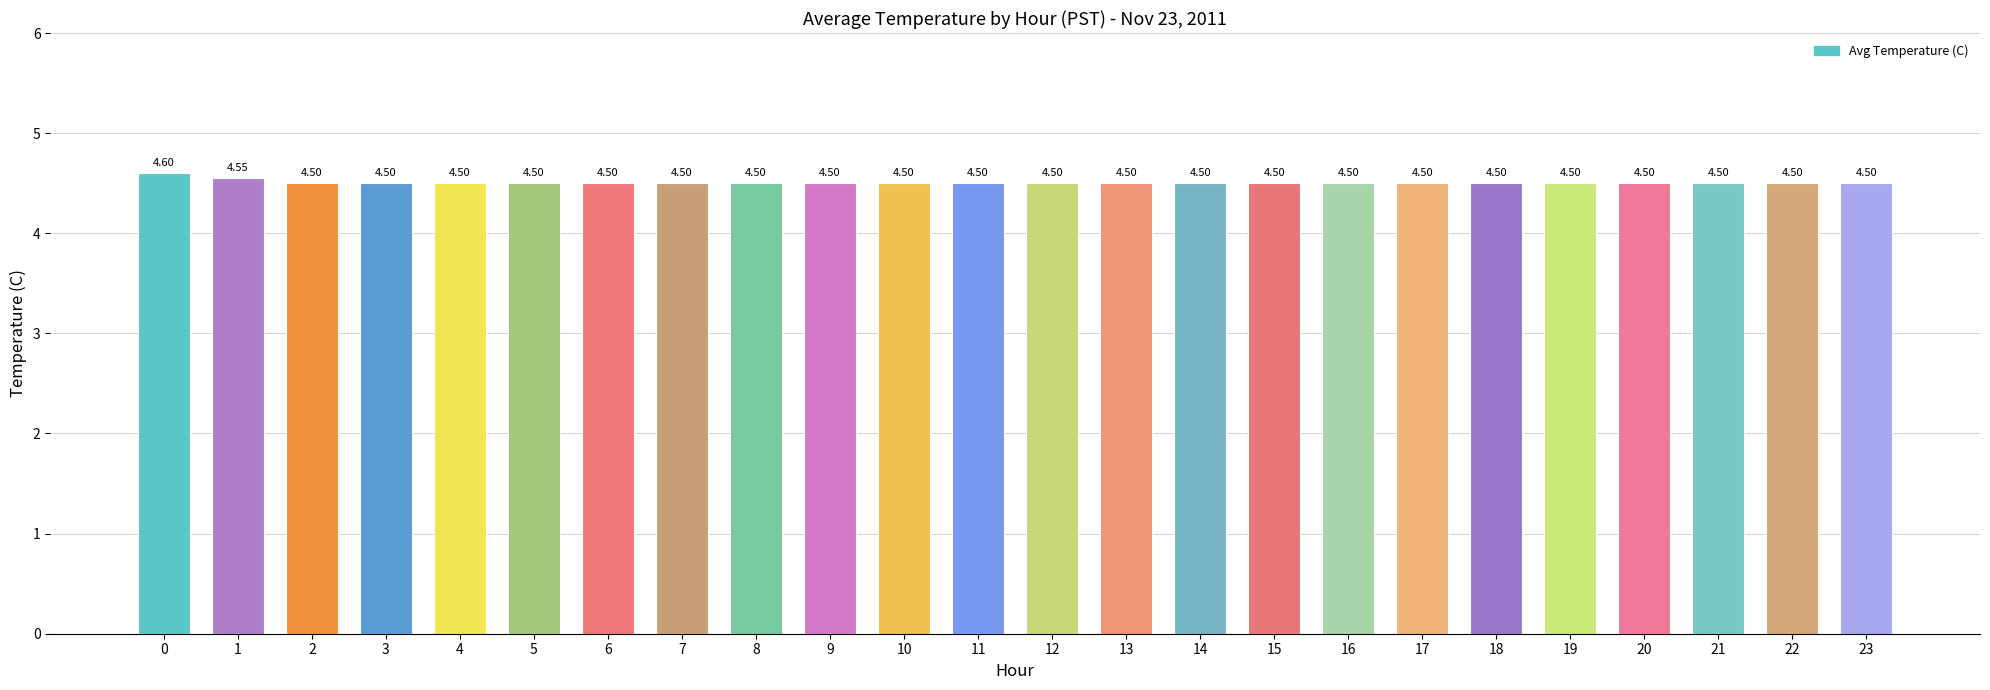

True or false: the data shows 4.5 at 8.

True